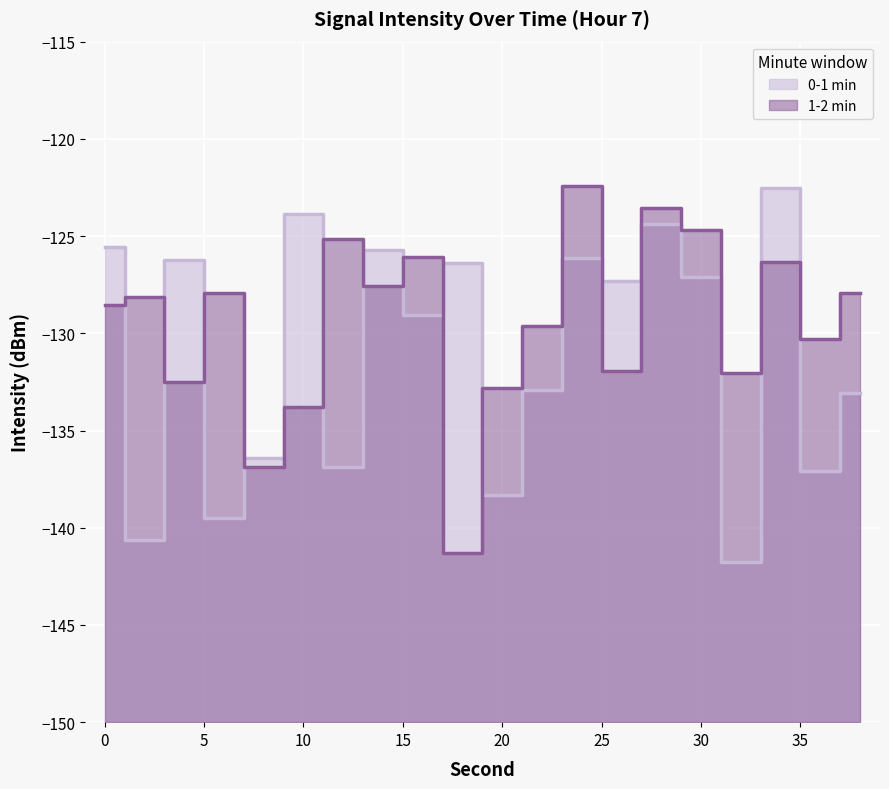

Reading right to left, extract all data points from this chart.

0-1 min: -133.1	-137.1	-122.5	-141.8	-127.1	-124.4	-127.3	-126.1	-132.9	-138.3	-126.4	-129.1	-125.7	-136.9	-123.8	-136.4	-139.5	-126.2	-140.6	-125.5
1-2 min: -127.9	-130.3	-126.3	-132.0	-124.7	-123.6	-131.9	-122.4	-129.6	-132.8	-141.3	-126.1	-127.6	-125.2	-133.8	-136.9	-127.9	-132.5	-128.2	-128.5